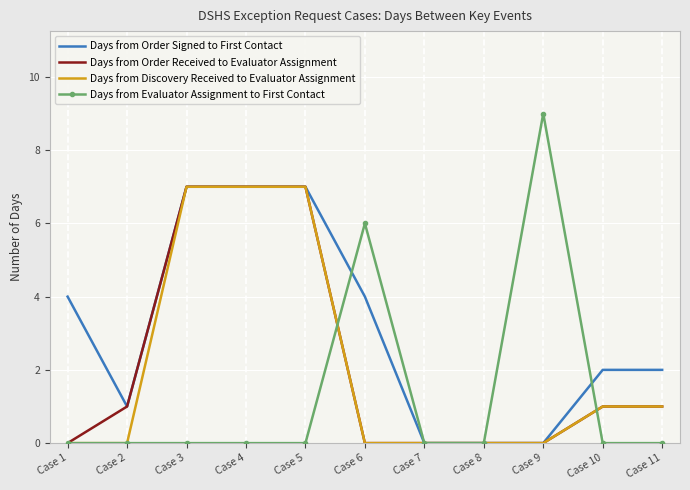

Which series has the largest total across all categories?

Days from Order Signed to First Contact